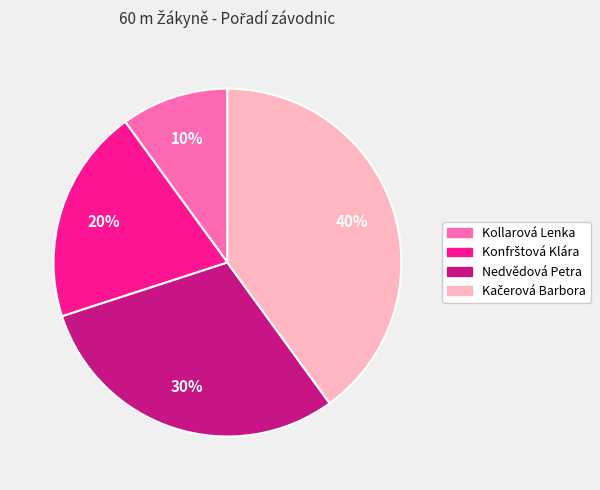

Does any single category account for the majority?

No